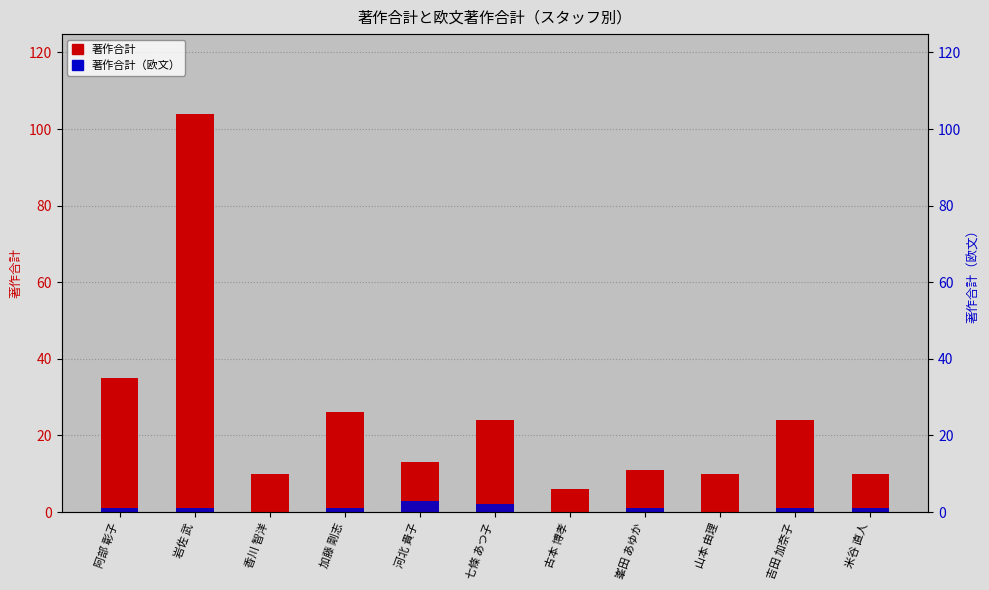

Is the value of 著作合計 at 加藤 剛志 greater than the value of 著作合計（欧文） at 河北 貴子?

Yes